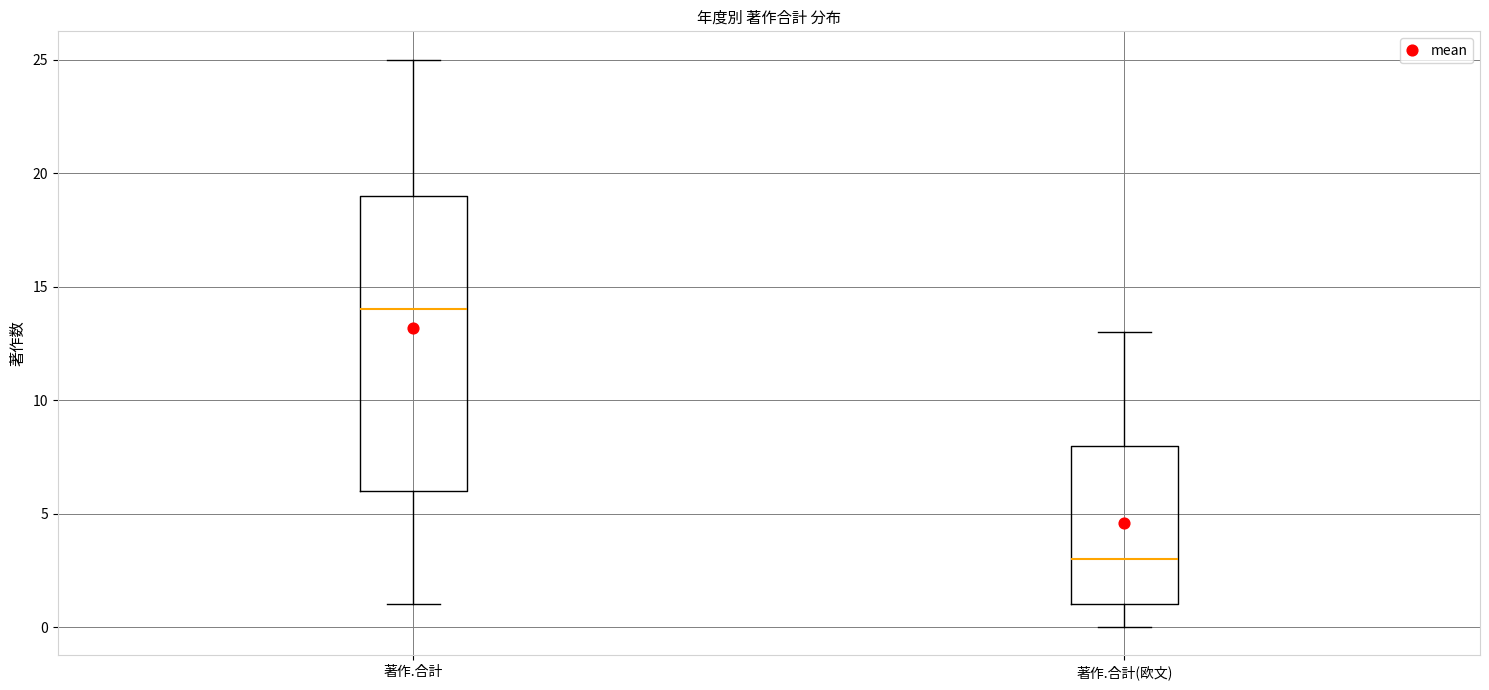

Reading left to right, read every box against the y-axis: the position of its median line, the range the box covers, and the ends of its whiskers. The values are not printed on the chart, so give them approximately, as read against the axis.

著作.合計: median 14, box 6 to 19, whiskers 1 to 25
著作.合計(欧文): median 3, box 1 to 8, whiskers 0 to 13